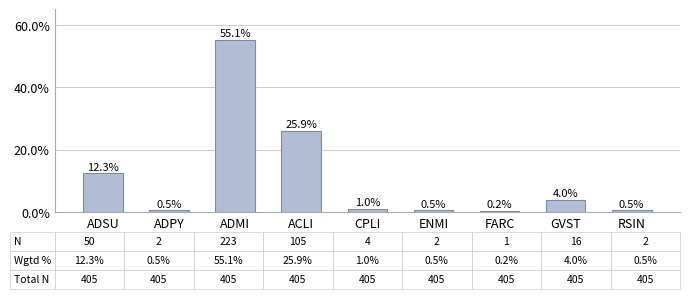

What is the difference between the maximum and second lowest values?

54.6